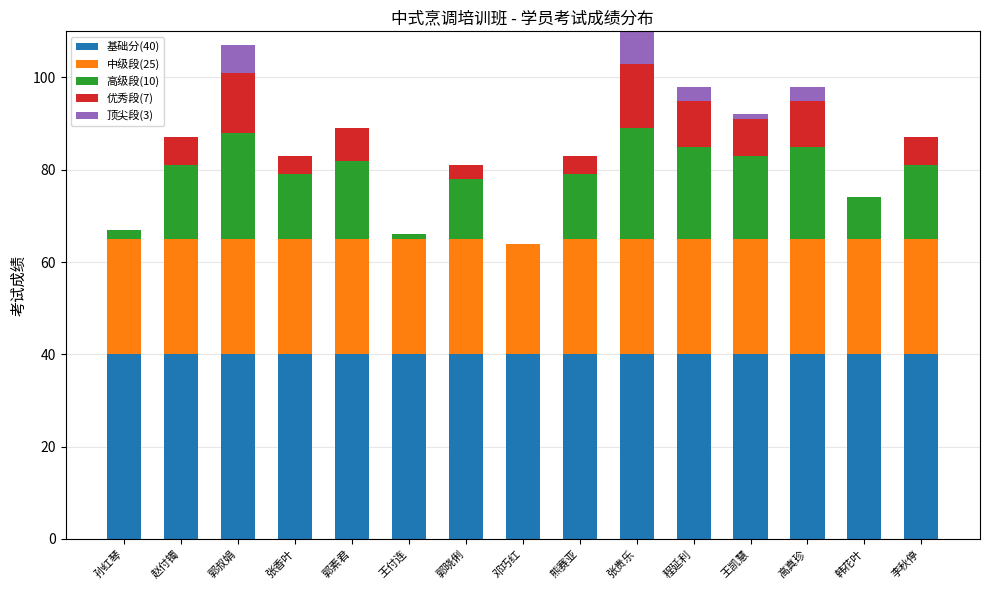

The value of 基础分(40) at 郭晓俐 is 40. True or false?

True